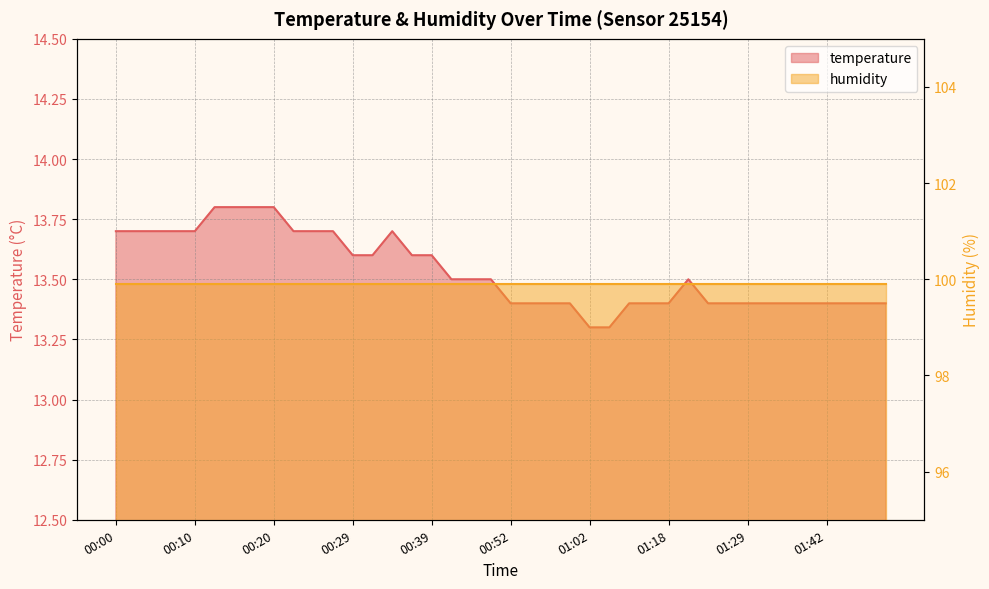

What is the label of the 24th point from the right?

00:39